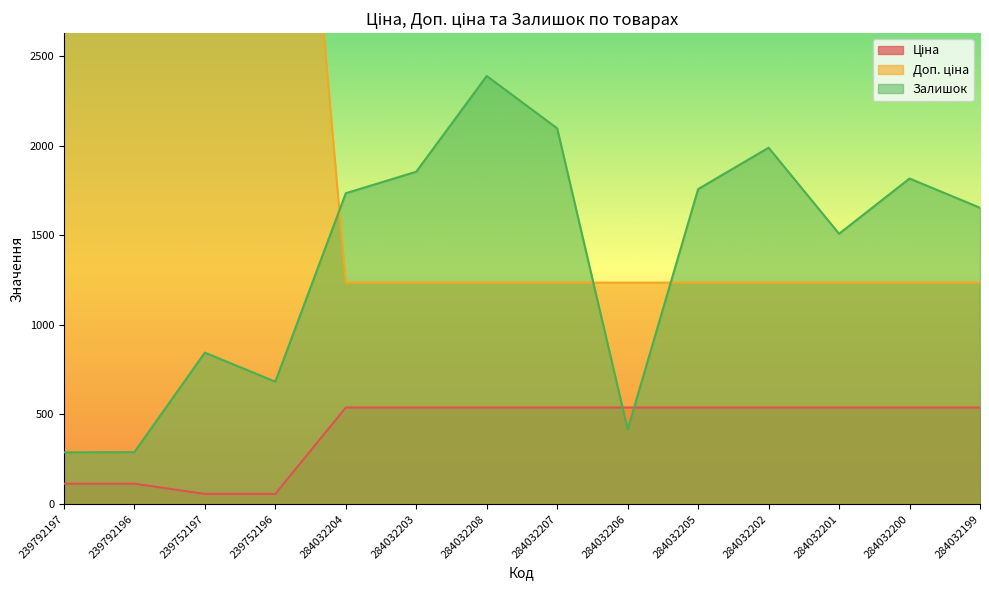

Count the number of data series in this chart.

3